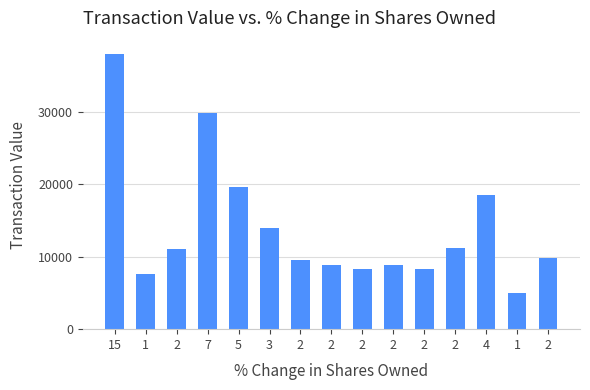

How many bars are there in total?

15